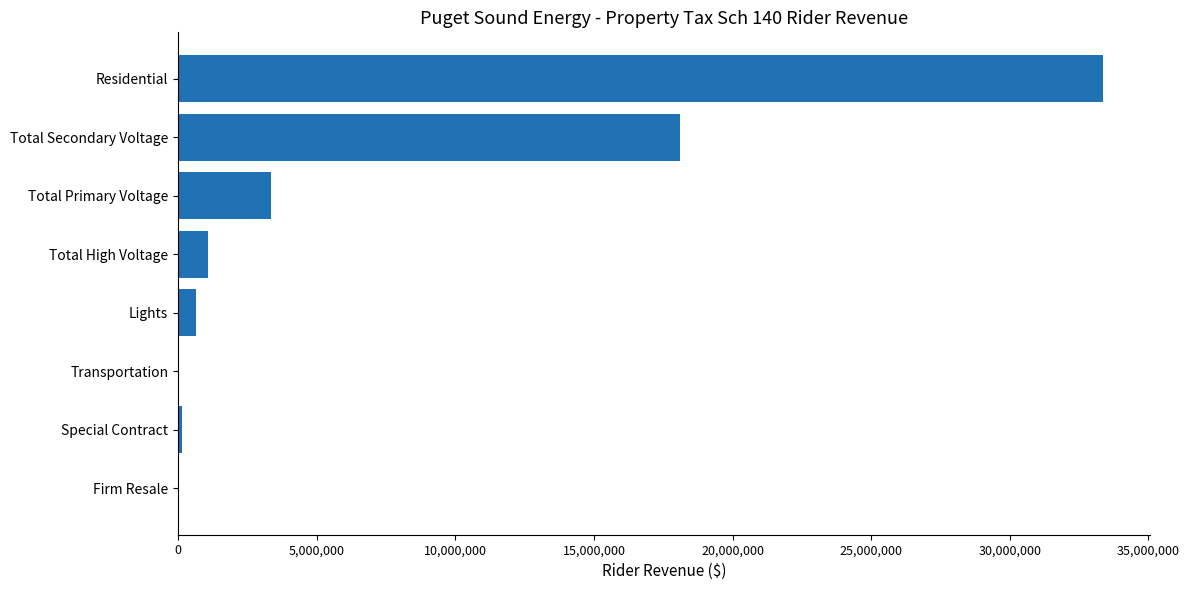

Read the value at Total Secondary Voltage.

18101781